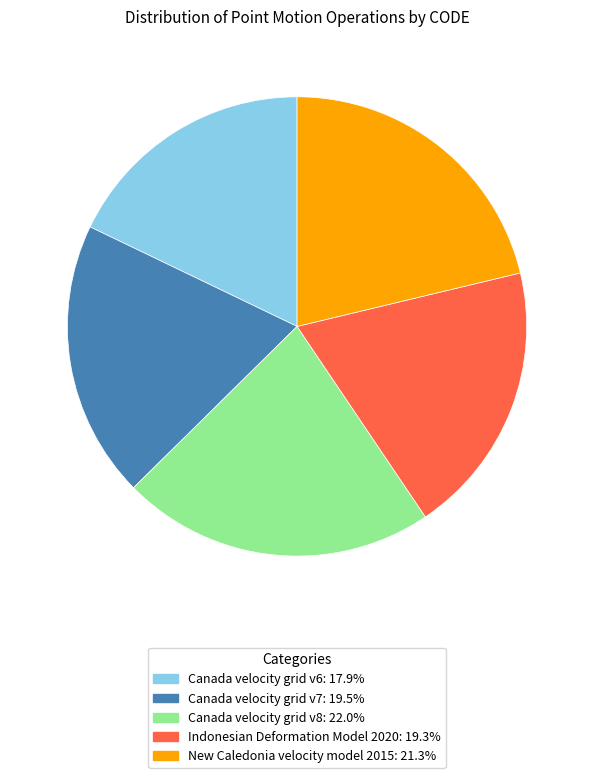

How many segments does this pie chart have?

5